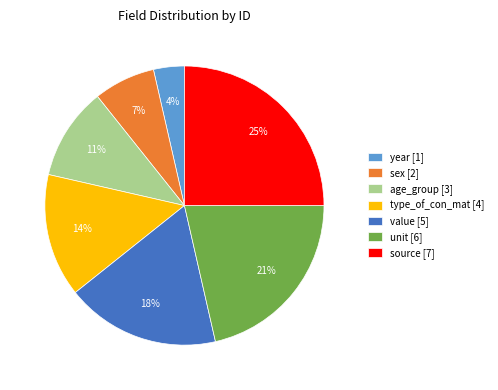

Is the sum of year [1] and source [7] greater than half?

No